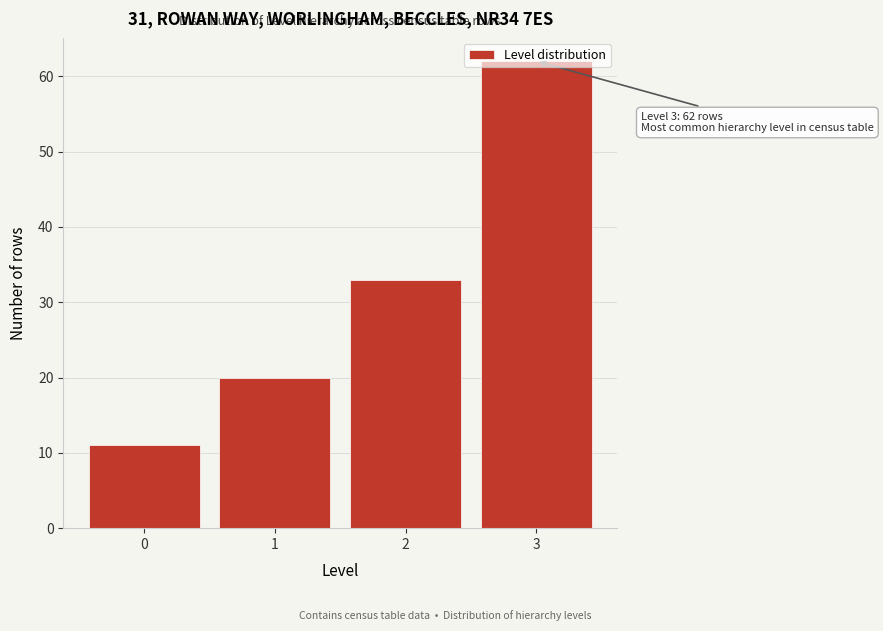

Which range on the x-axis has the tallest bar?

2.5 to 3.5